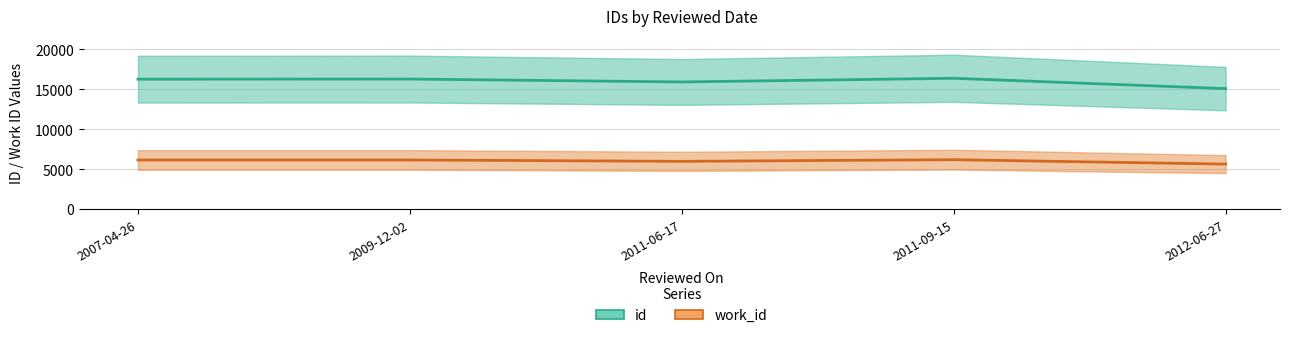

What are all the series names shown in the legend?

id, work_id